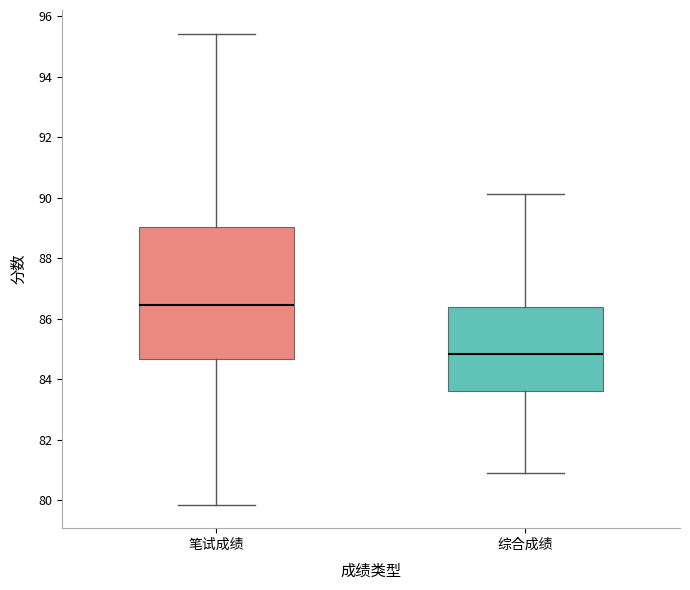

Where does the median line of the box for 笔试成绩 sit on the y-axis? The values are not printed on the chart, so give them approximately, as read against the axis.

86.4